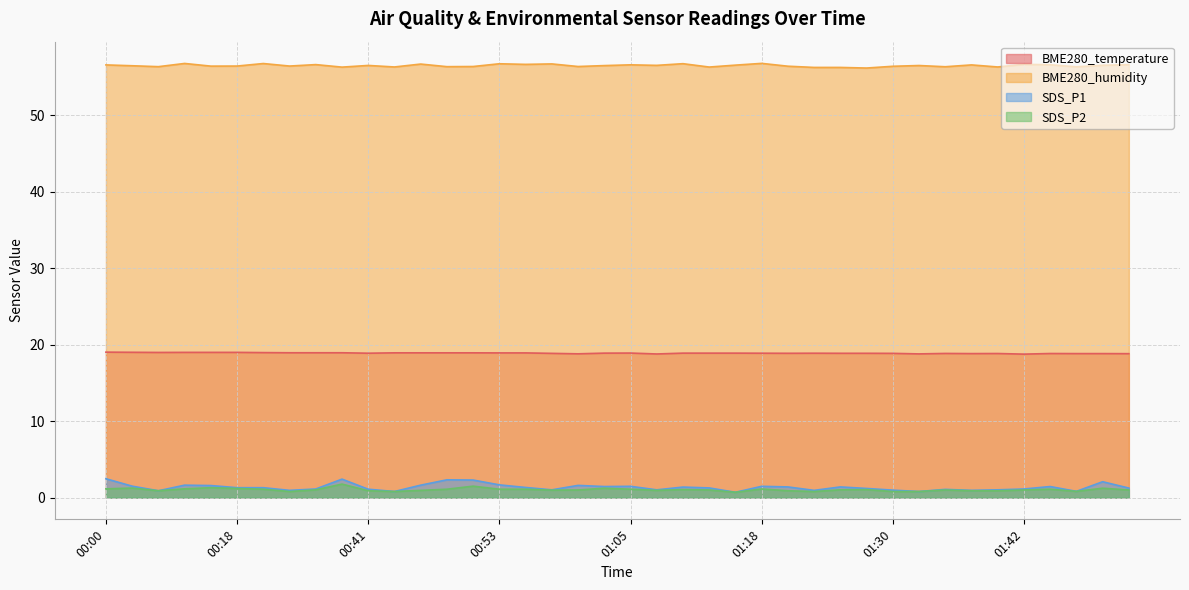

Which series has the largest total across all categories?

BME280_humidity